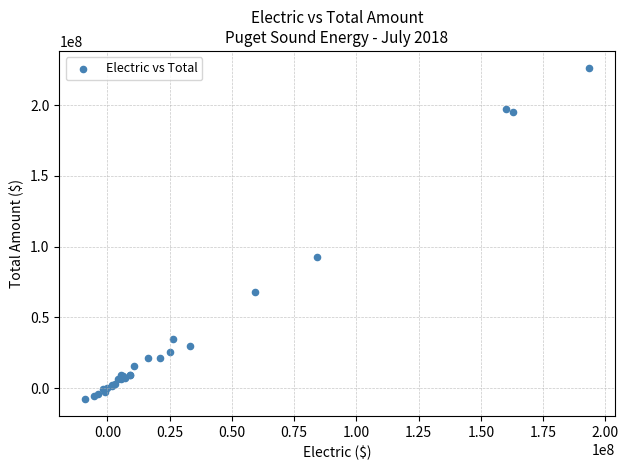

What Y value in the scatter plot is closest to 109270909?

92748295.4